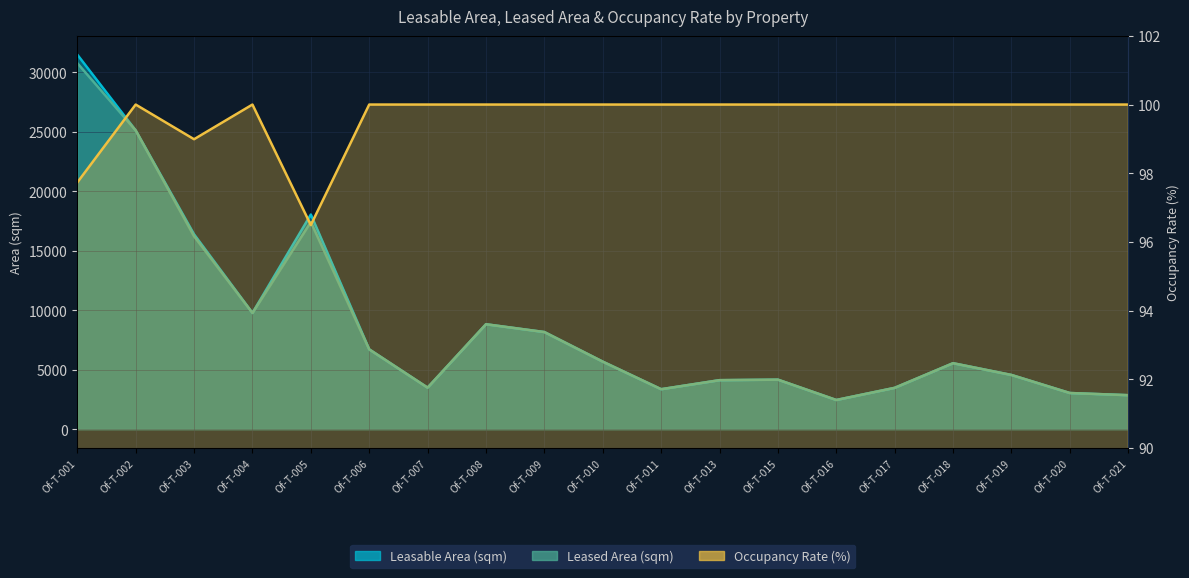

At how many categories does at least one series exceed 1096?

19